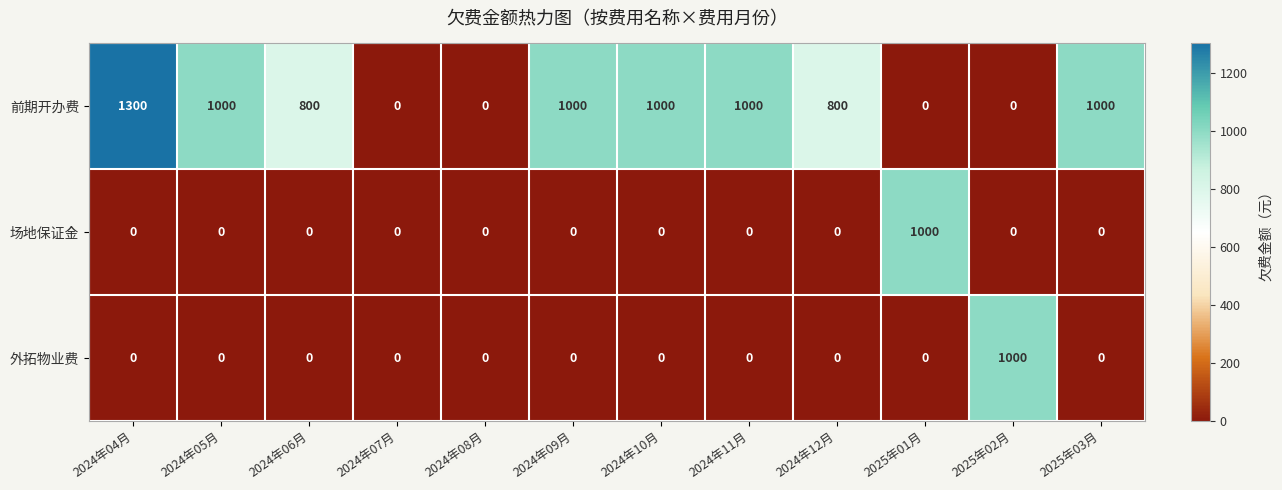

What is the average value of the 场地保证金 series?

83